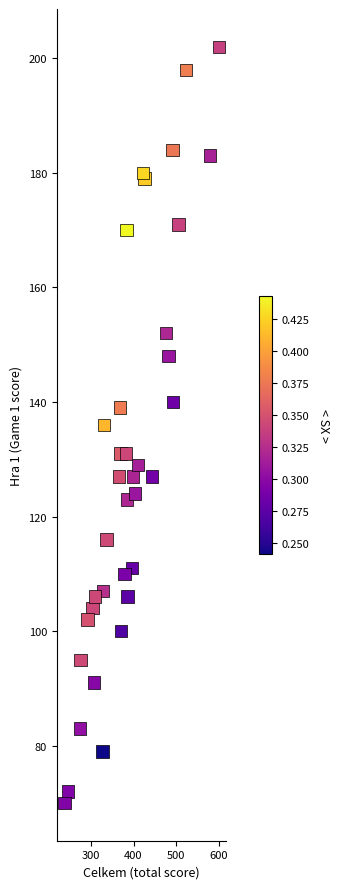

What is the range of Y values (max minus min)?

132